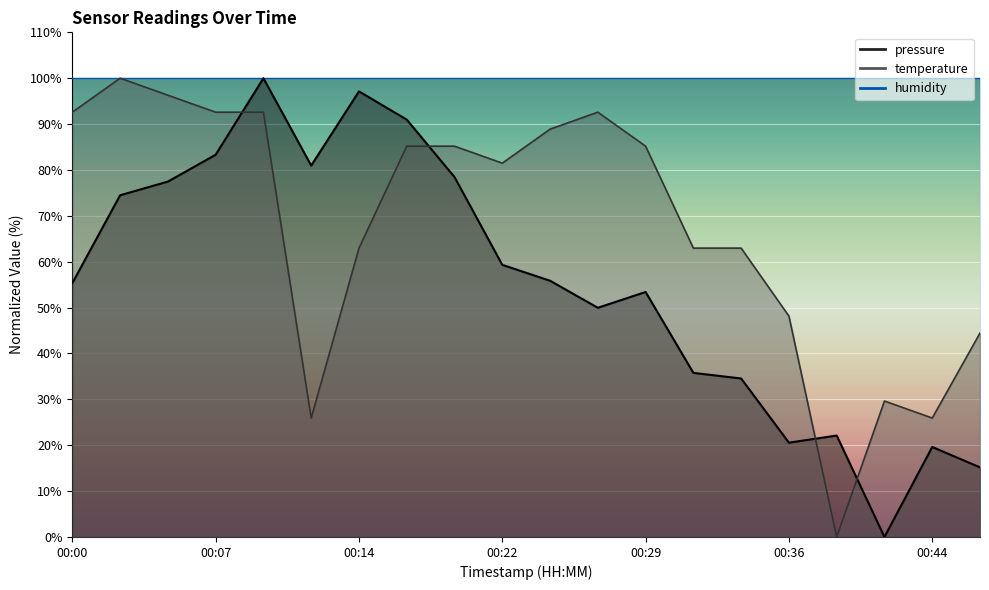

Which series changed the most between 00:19 and 00:24?

pressure